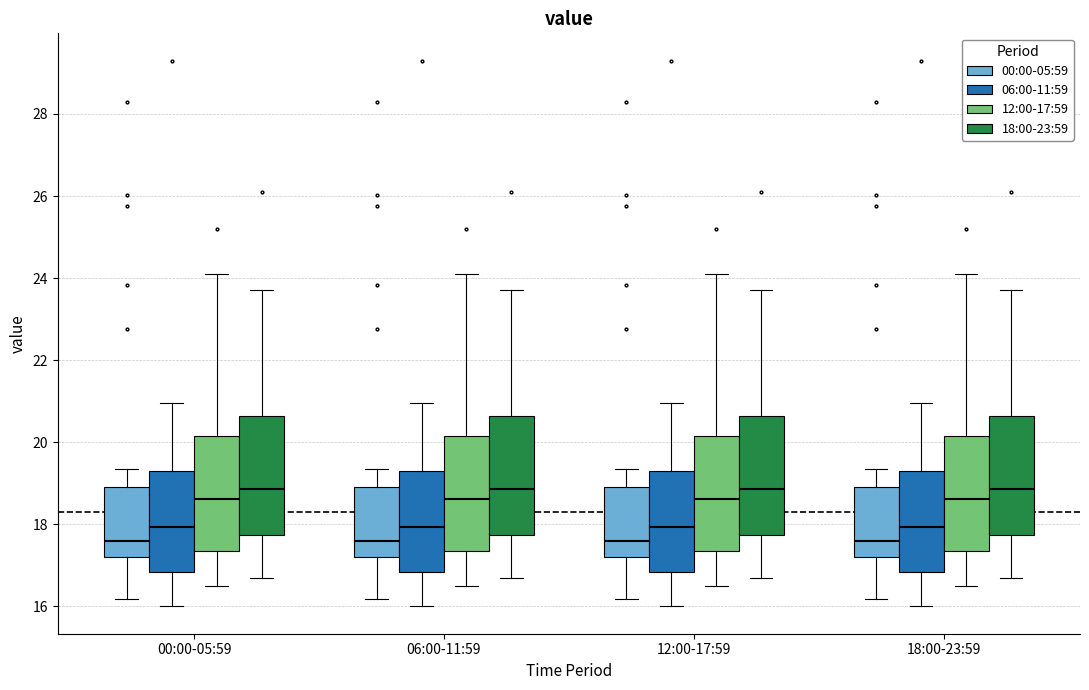

Where does the median line of the box for 00:00-05:59 (00:00-05:59) sit on the y-axis? The values are not printed on the chart, so give them approximately, as read against the axis.

17.6